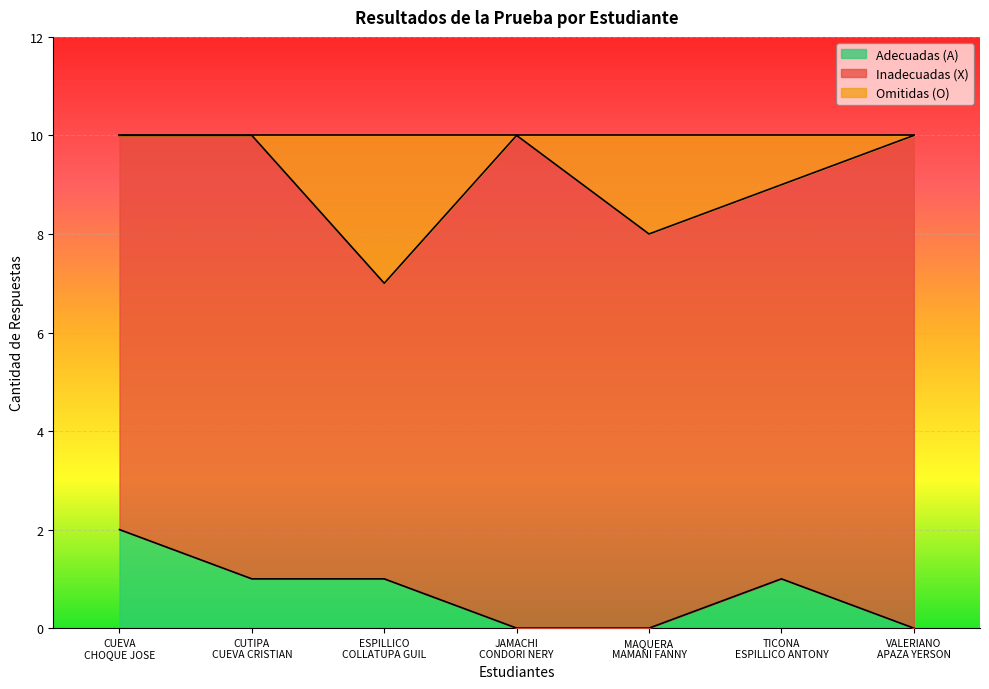

At how many categories does at least one series exceed 2?

7